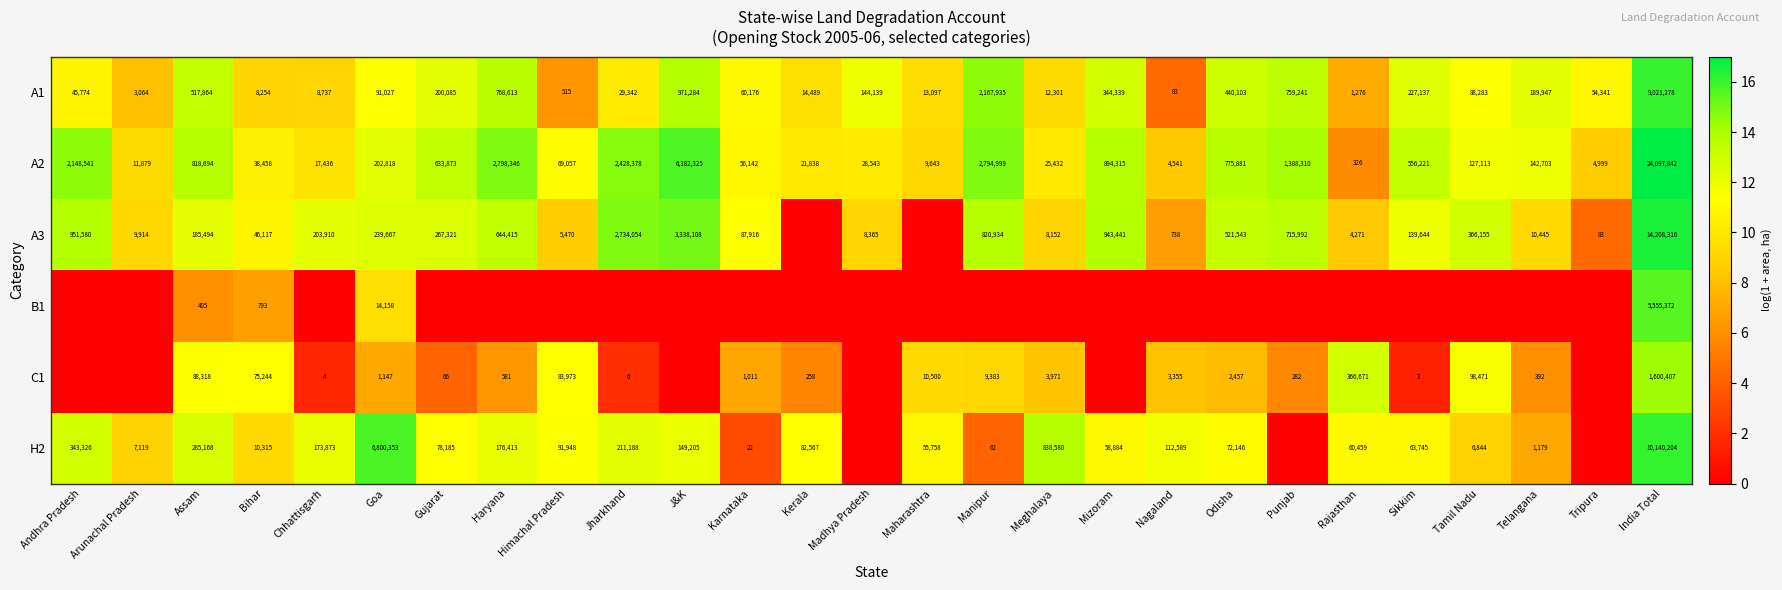

What is the maximum value shown in the chart?

17.0